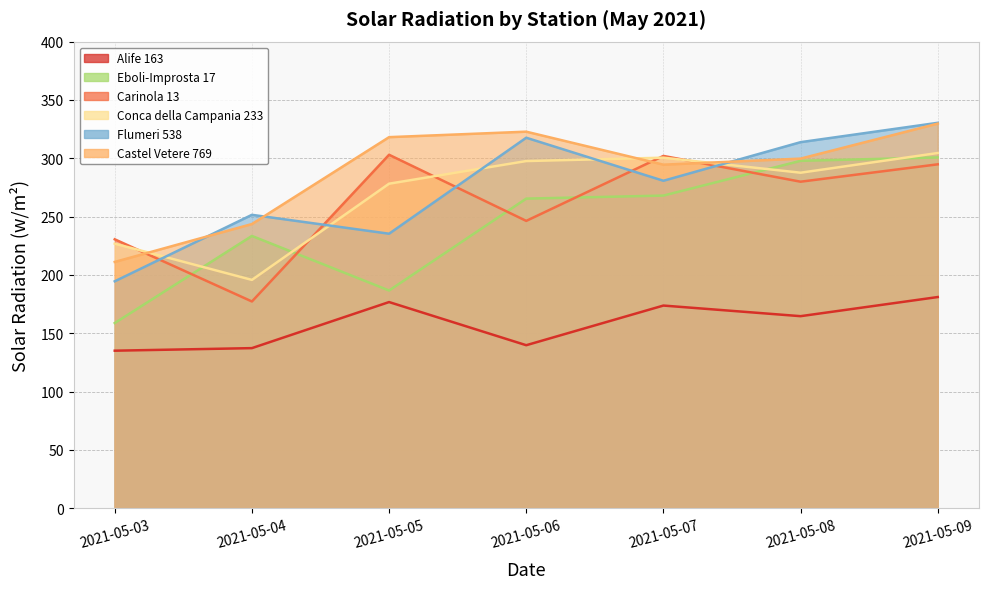

What is the highest value of the Castel Vetere 769 series?

329.7